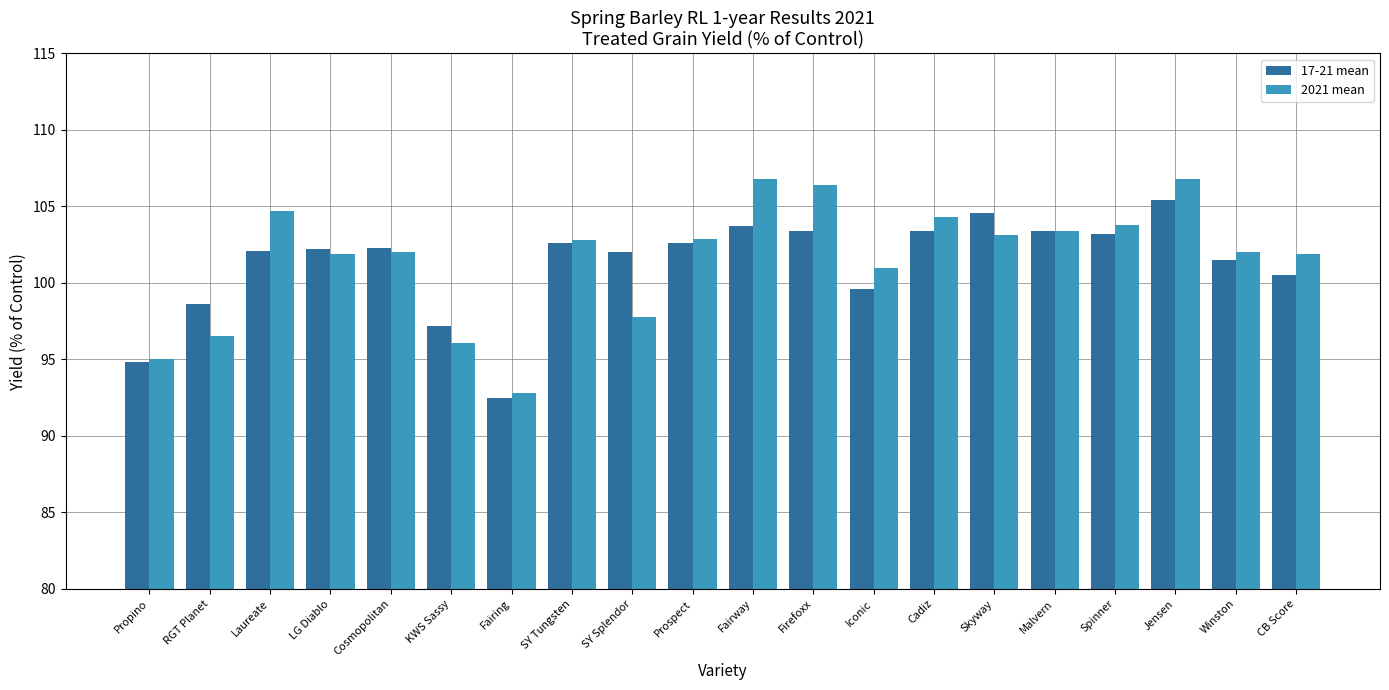

Is it true that 2021 mean equals 102.8 at SY Tungsten?

True